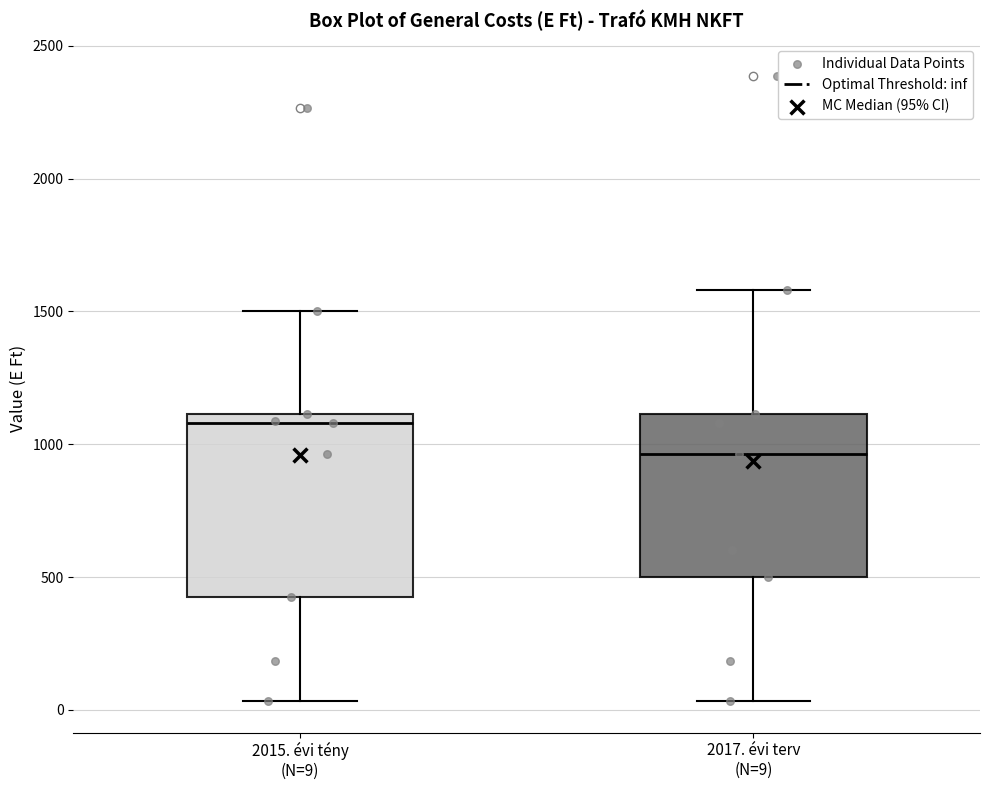

Which box has the highest median line?

2015. évi tény (N=9)